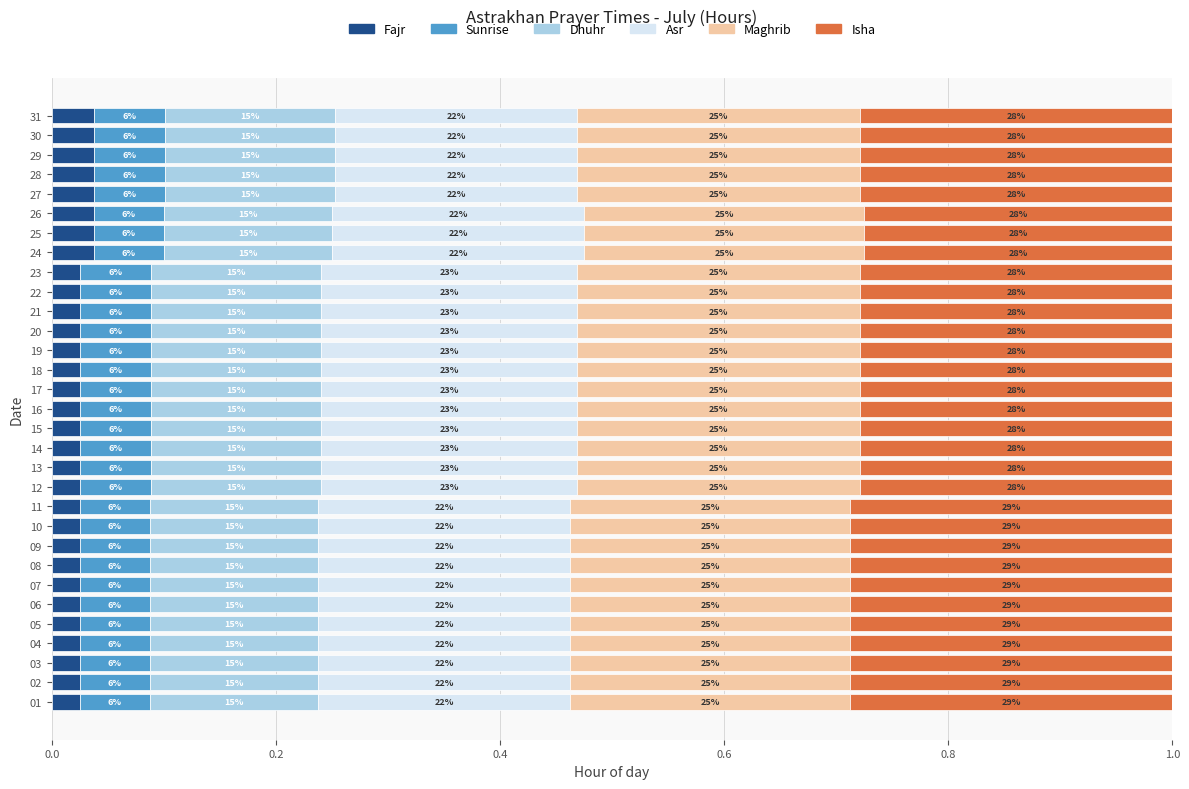

What are all the series names shown in the legend?

Fajr, Sunrise, Dhuhr, Asr, Maghrib, Isha